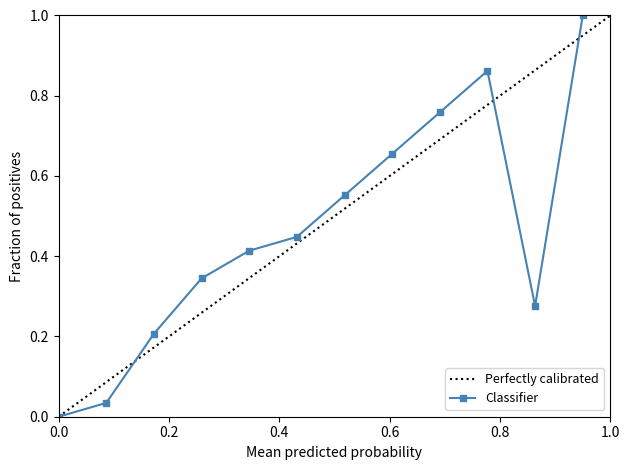

True or false: Classifier has more than 2 interior local peaks.

False